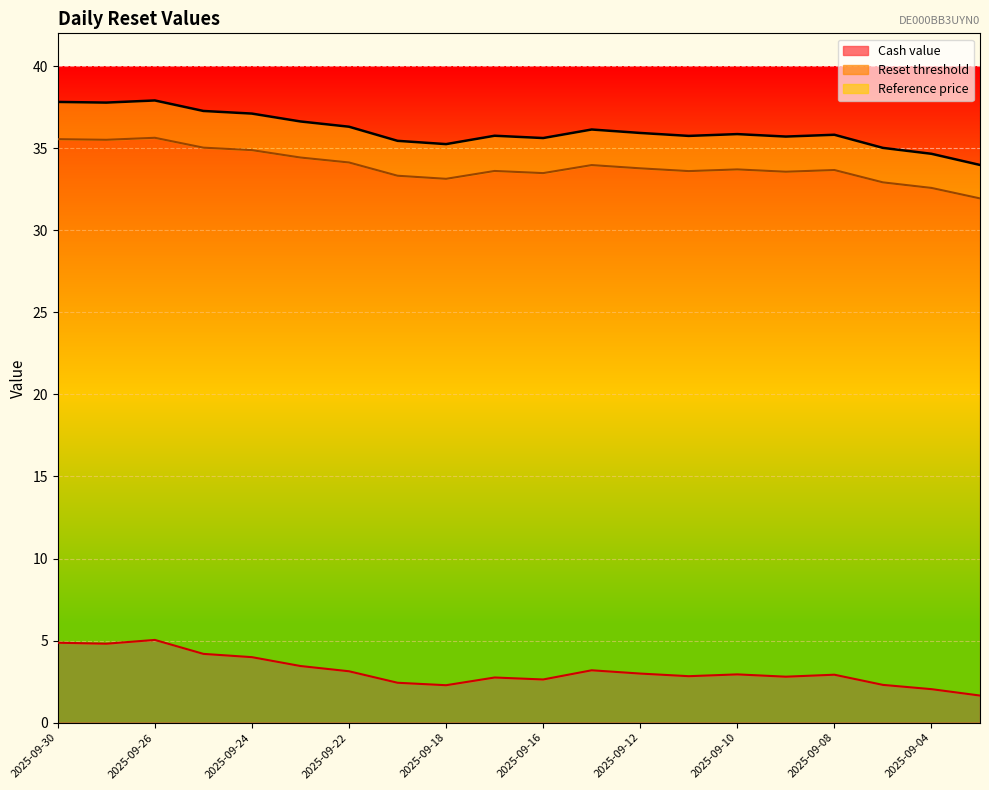

Rank the series at 2025-09-19 from lowest to highest value.

Cash value, Reset threshold, Reference price